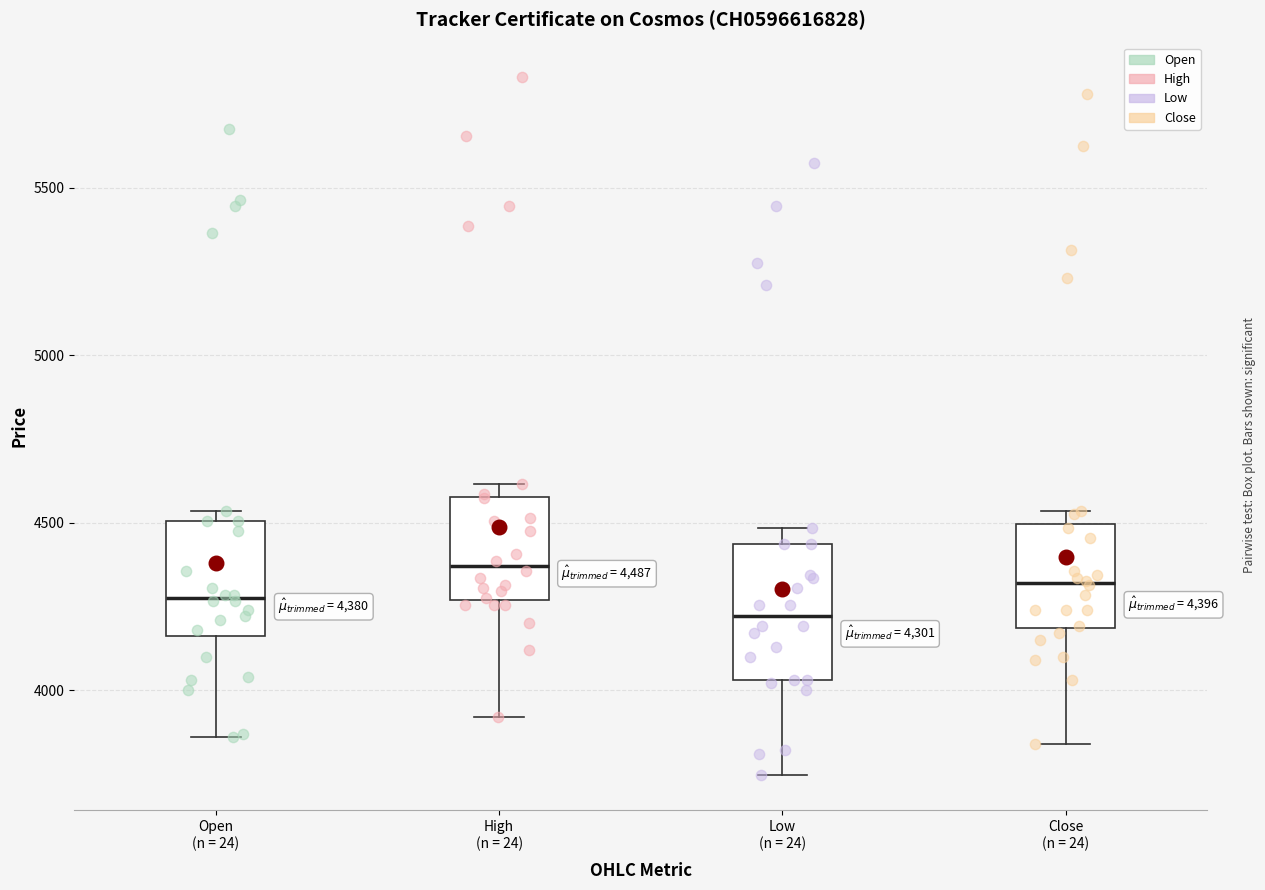

Which box is the tallest, from its lower edge to its upper edge?

Low (n = 24)